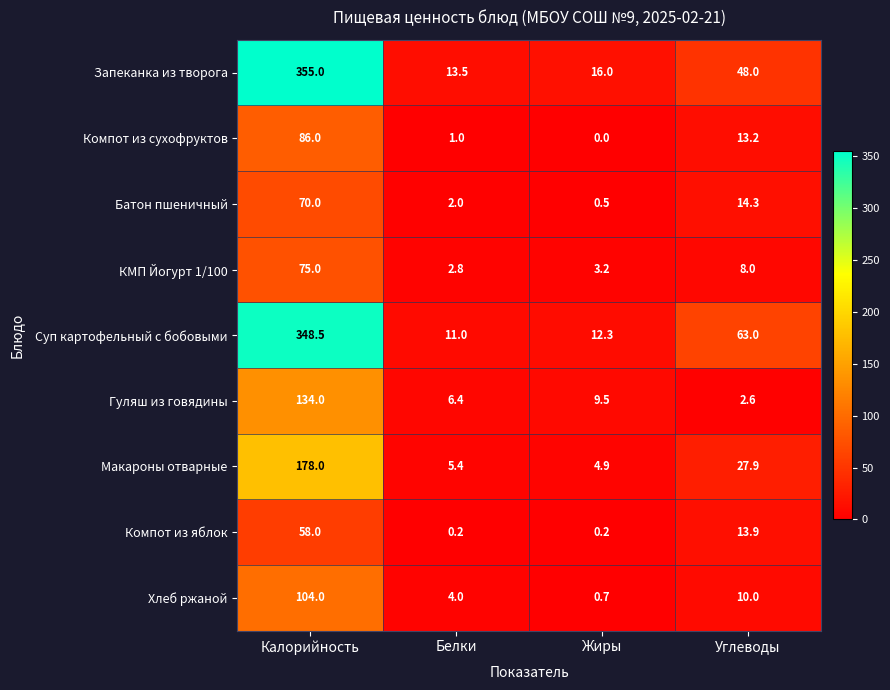

True or false: Суп картофельный с бобовыми has a value of 348.5 at Калорийность.

True